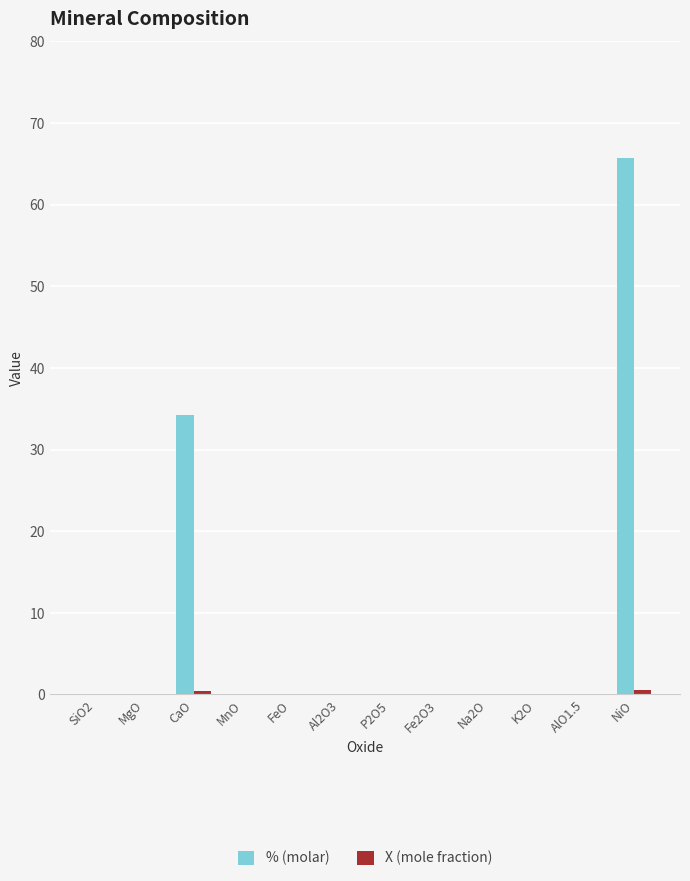

What is the sum of all % (molar) values?

100.0